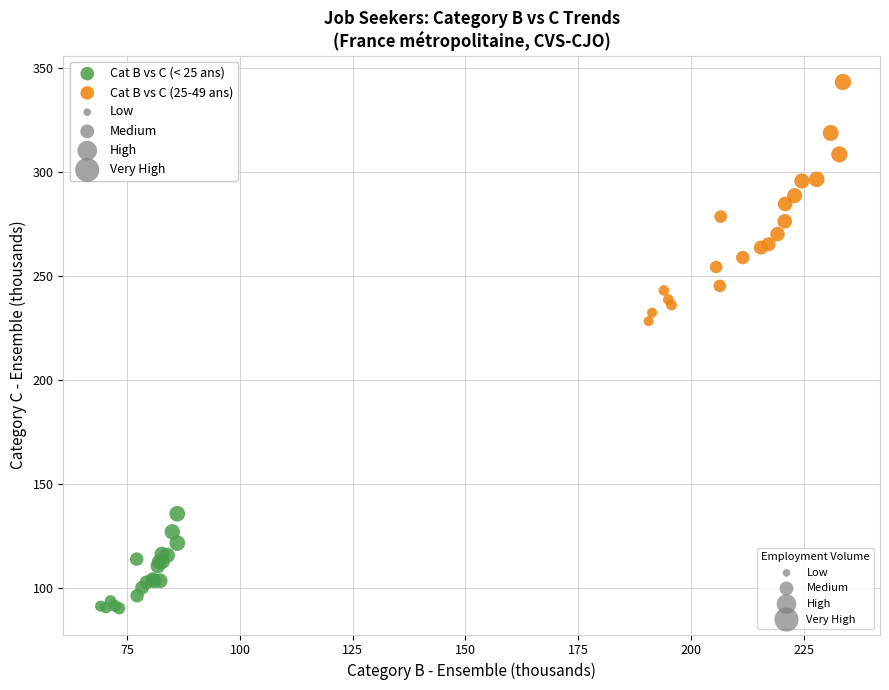

Which series reaches the minimum Y coordinate?

Cat B vs C (< 25 ans)